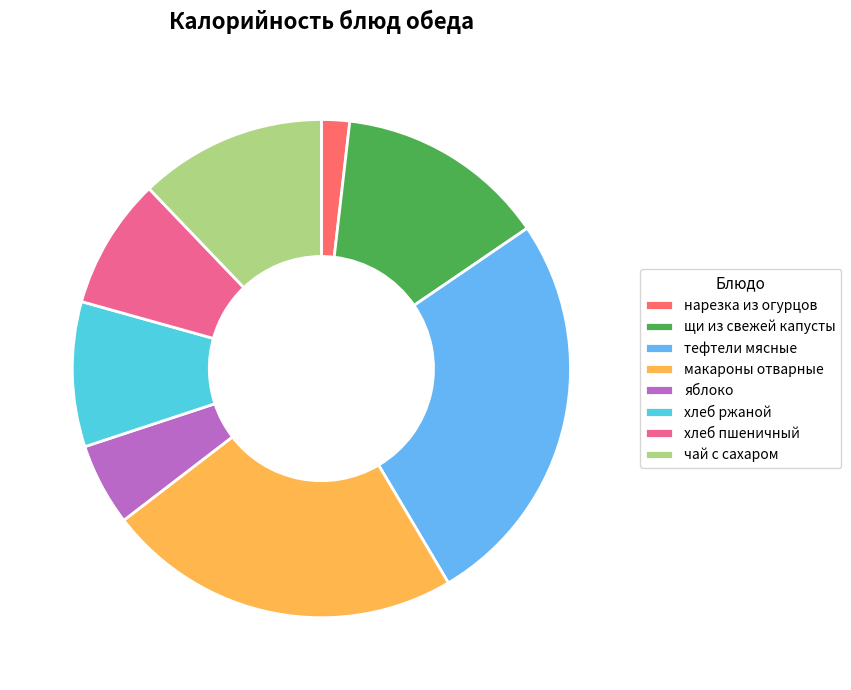

Do макароны отварные and тефтели мясные together represent more than half of the pie?

No